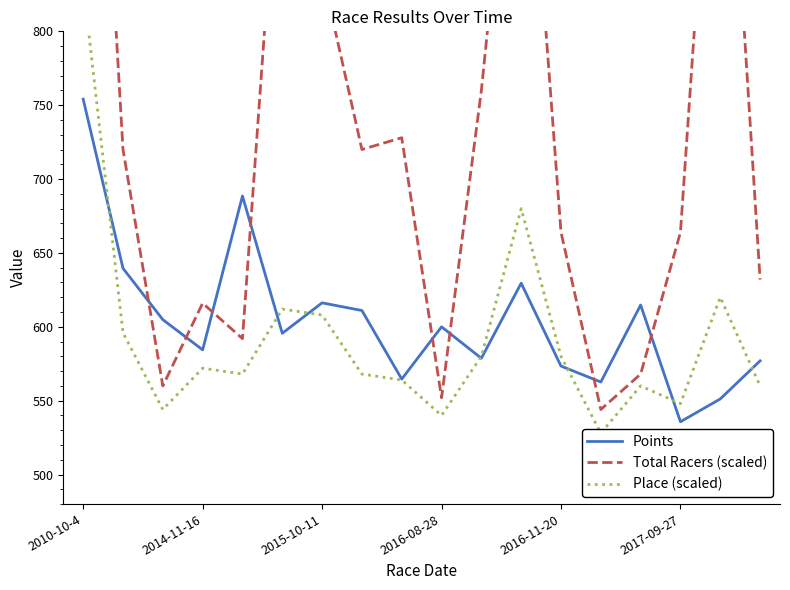

At which category does the chart reach its minimum across all series?

13